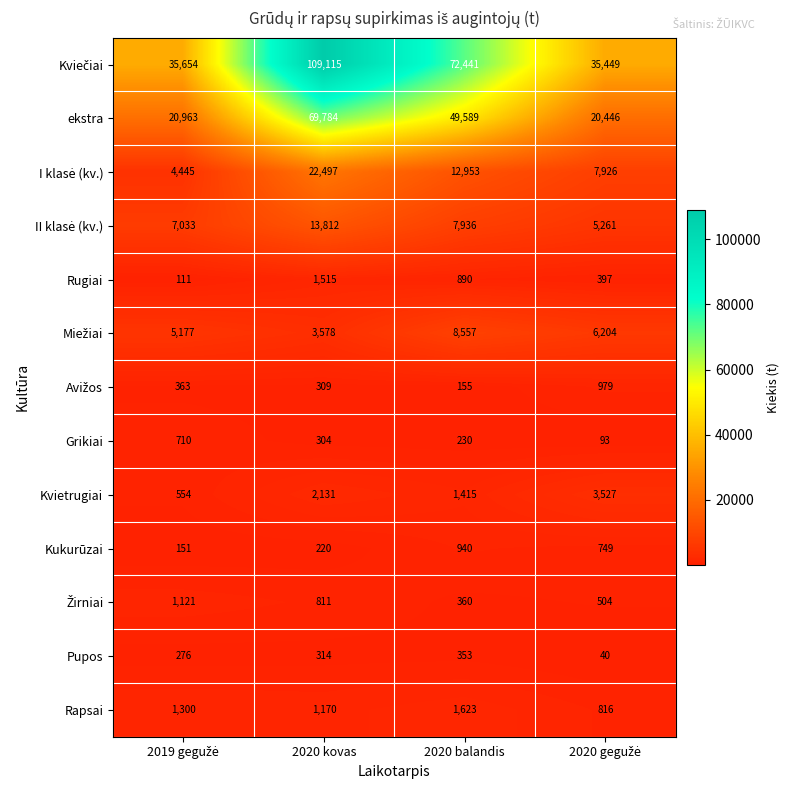

What is the difference between the highest and lowest values at 2020 balandis?

72286